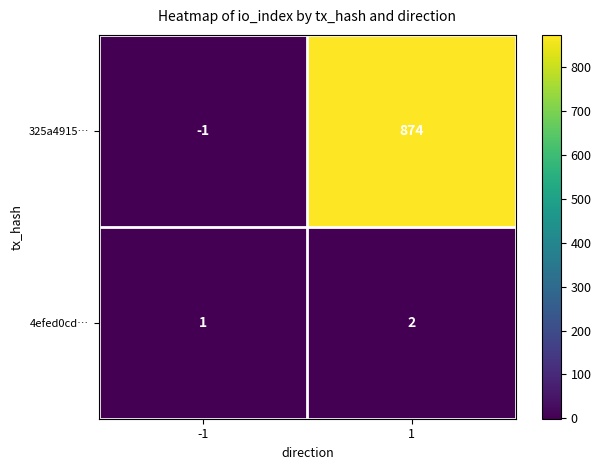

Reading left to right, list all the values displayed in this chart.

325a4915…: -1	874
4efed0cd…: 1	2